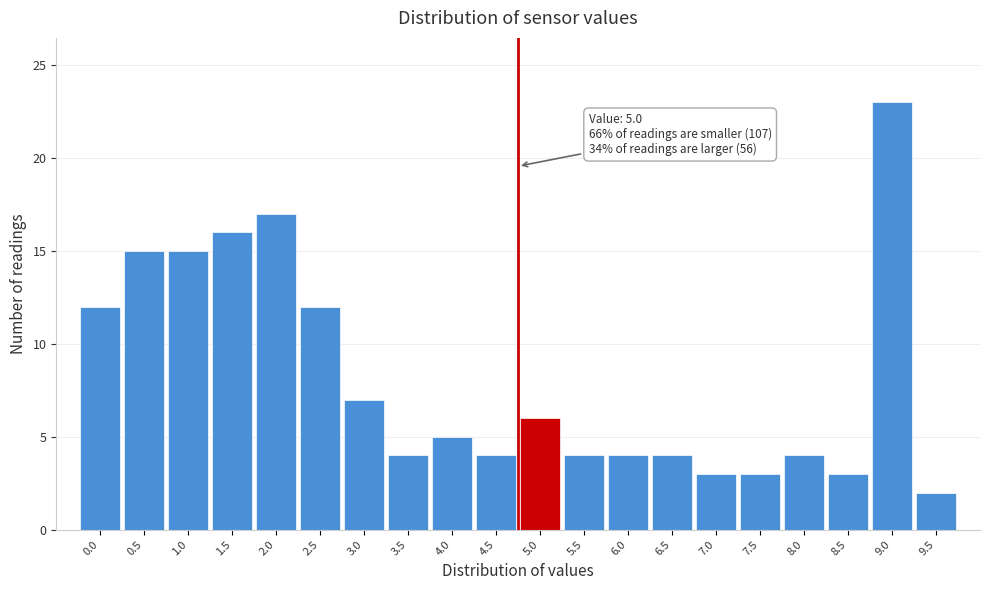

Reading left to right, transcribe all the data shown in this chart.

0.0=12	0.5=15	1.0=15	1.5=16	2.0=17	2.5=12	3.0=7	3.5=4	4.0=5	4.5=4	5.0=6	5.5=4	6.0=4	6.5=4	7.0=3	7.5=3	8.0=4	8.5=3	9.0=23	9.5=2